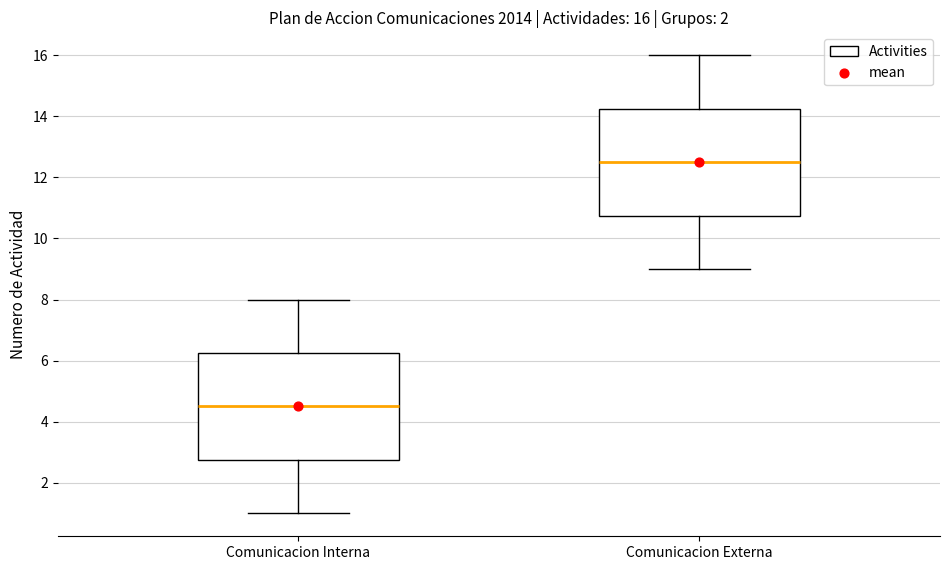

Which box has the lowest median line?

Comunicacion Interna